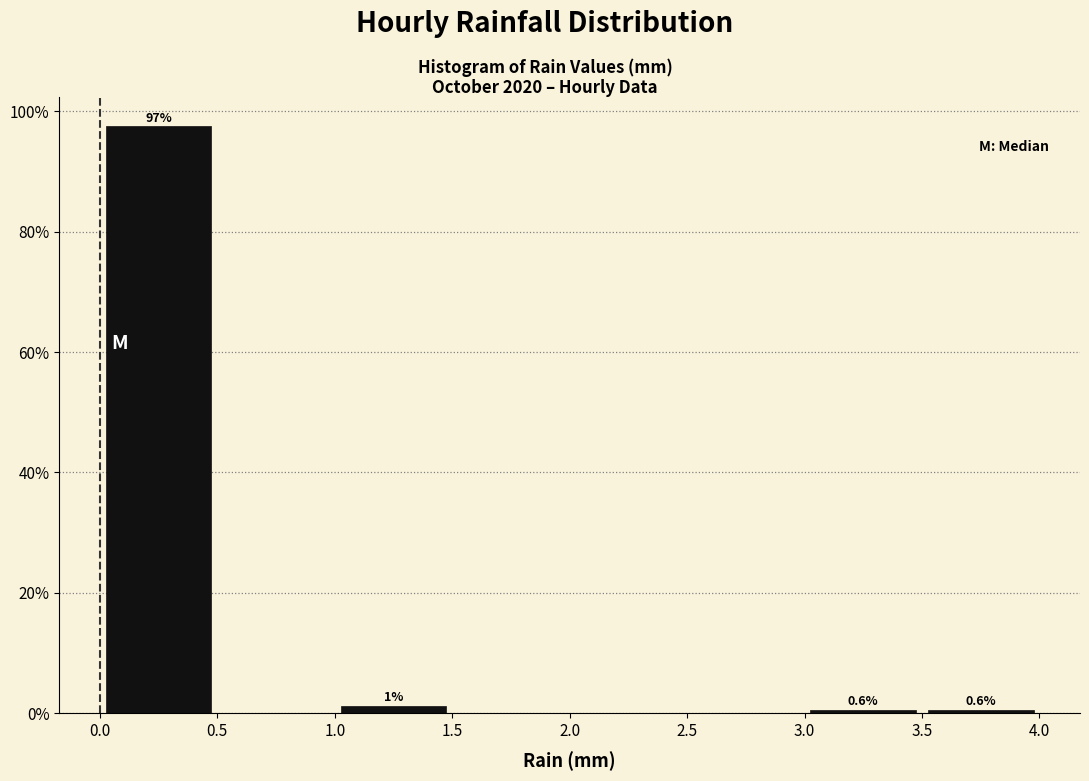

Which range on the x-axis has the tallest bar?

0.0 to 0.5